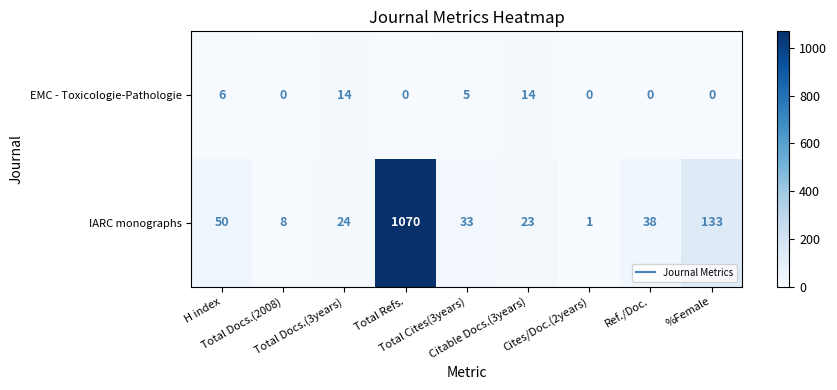

Which series has the largest range (max minus min)?

IARC monographs